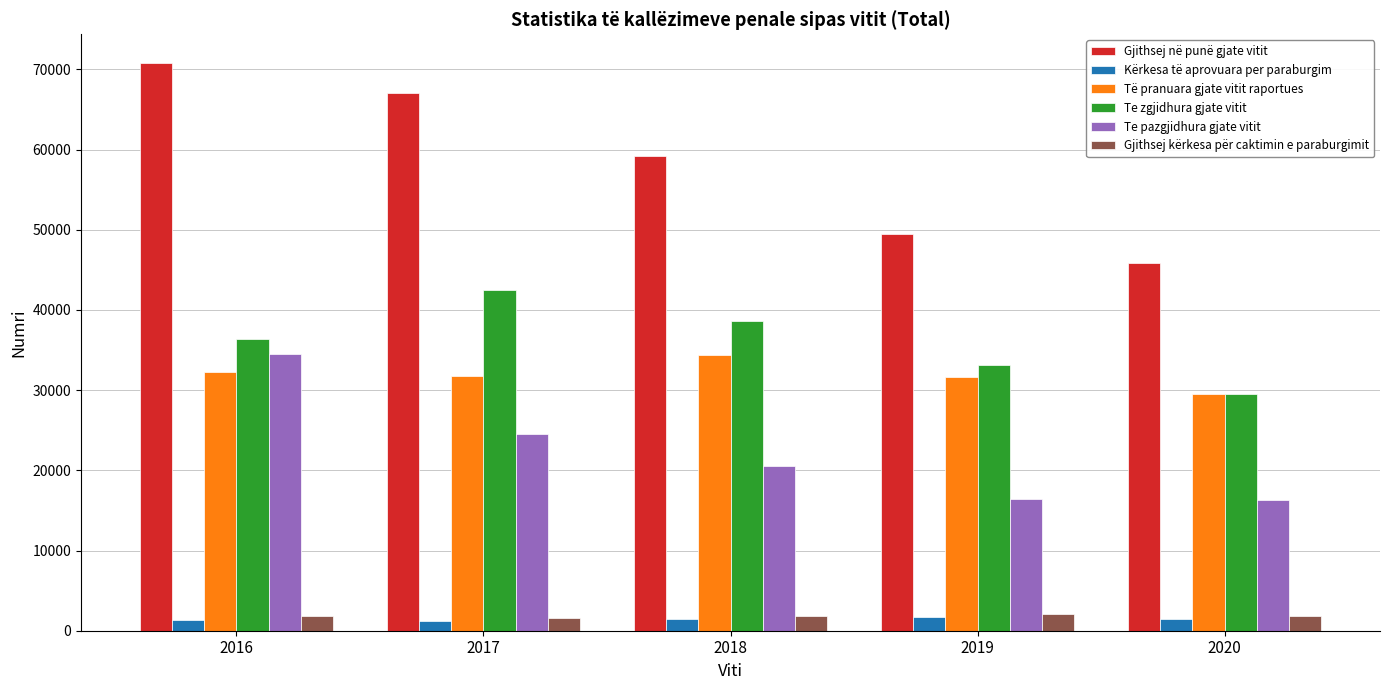

What is the total value across all series at 2017?

168494